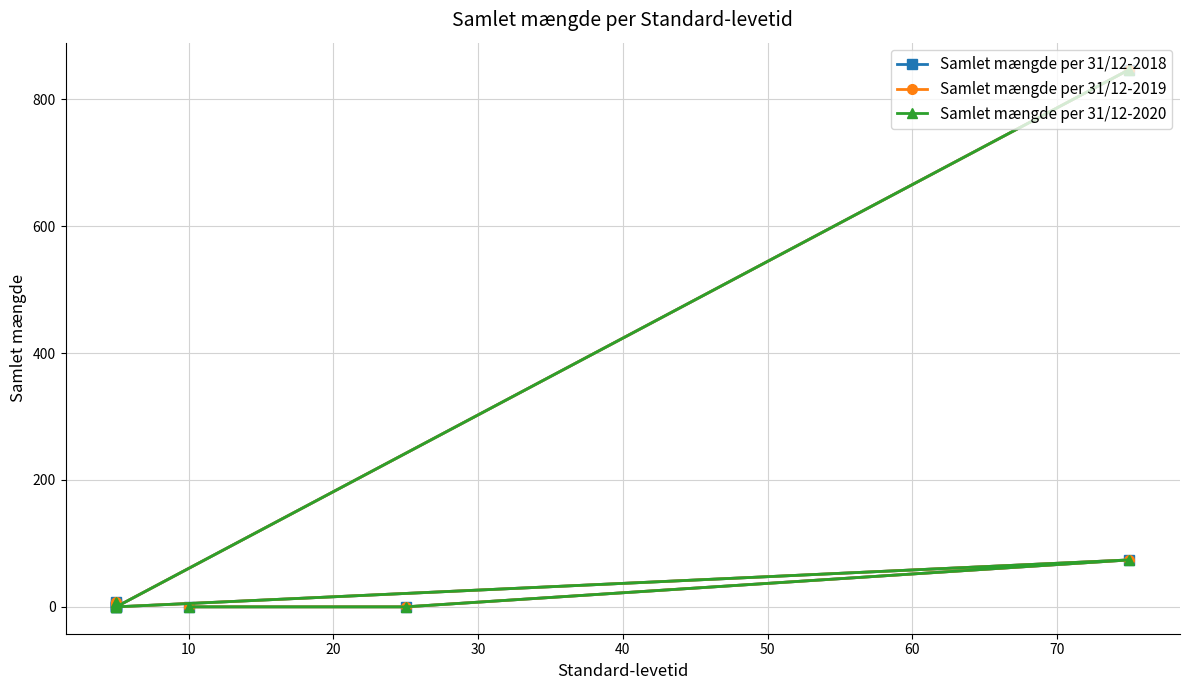

Between 50 and 60, which is larger?

50